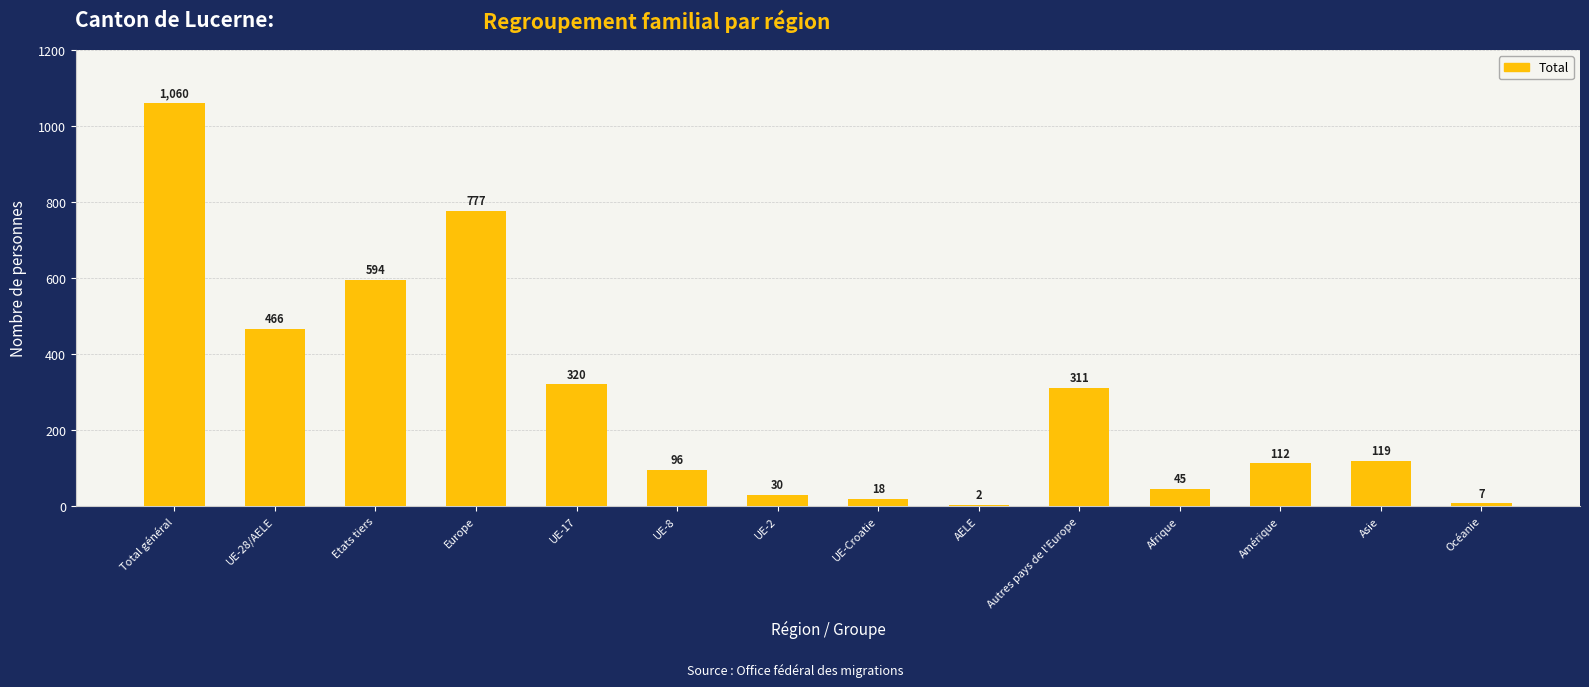

What is the difference between the values at Etats tiers and UE-8?

498